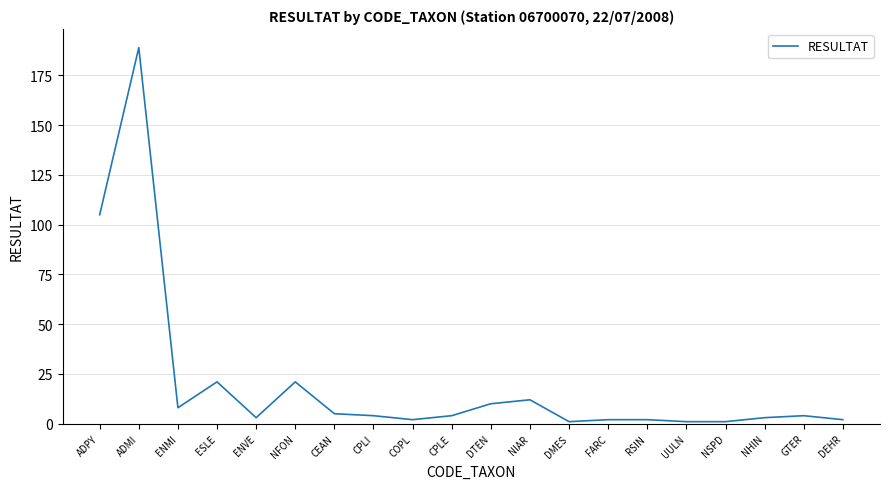

Is it true that the value at NFON is 21?

True